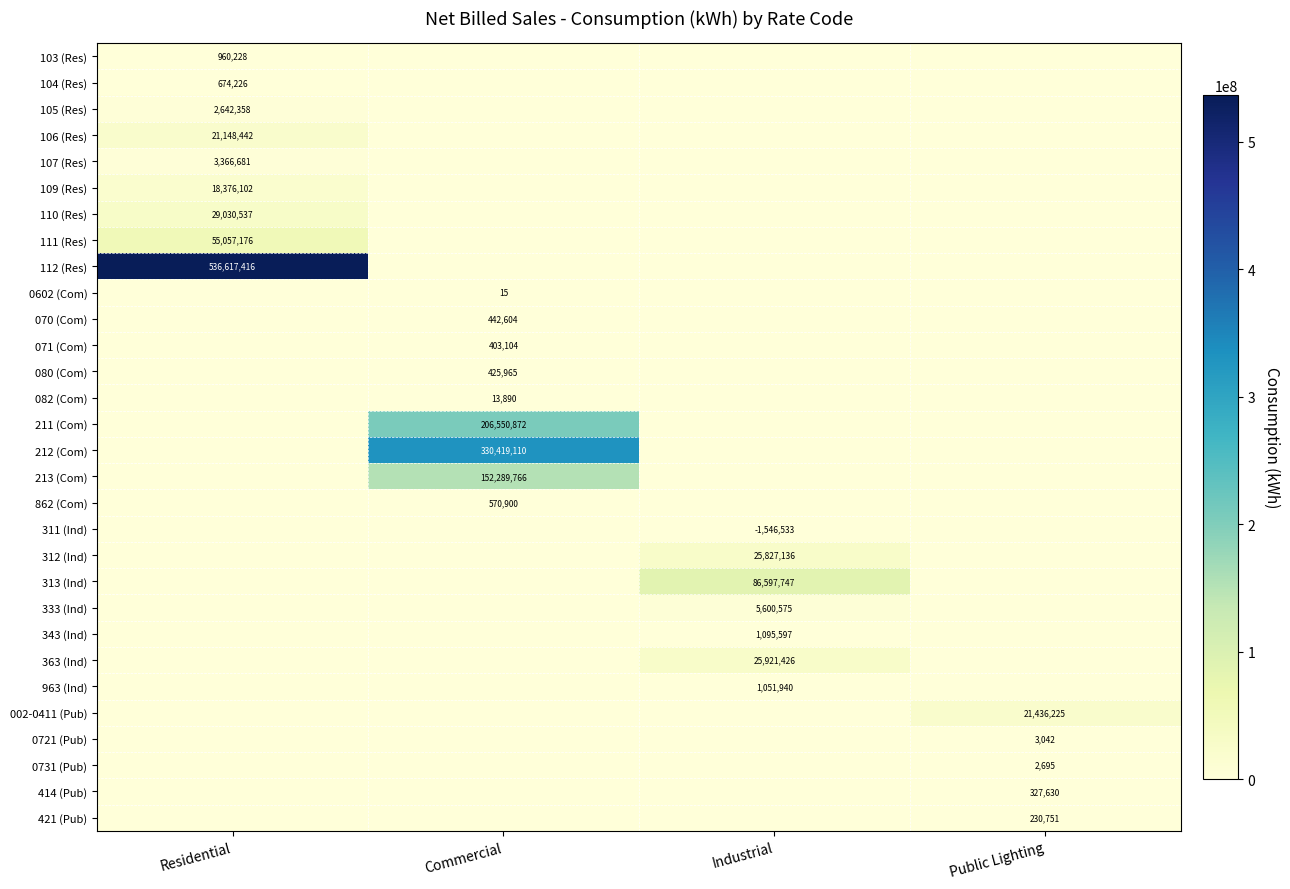

The 963 (Ind) series shows 486080 at Industrial. True or false?

False